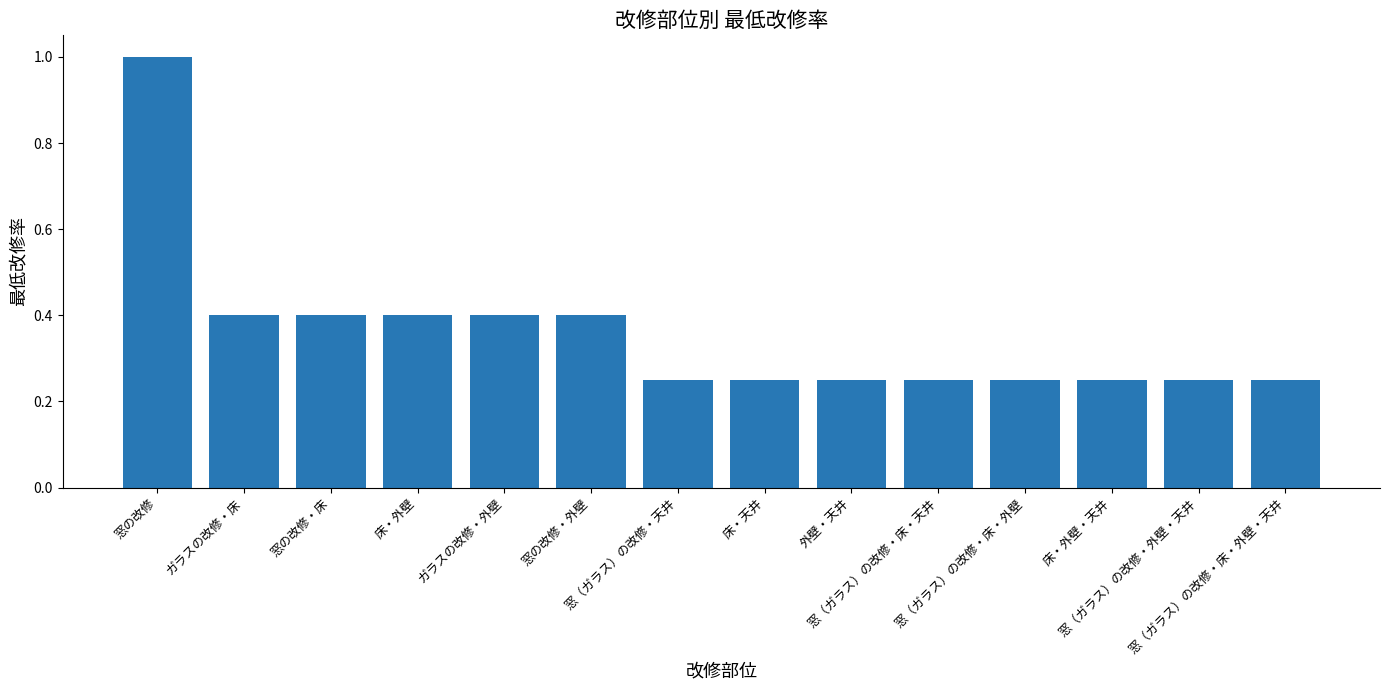

What is the value of the 6th bar from the left?

0.4